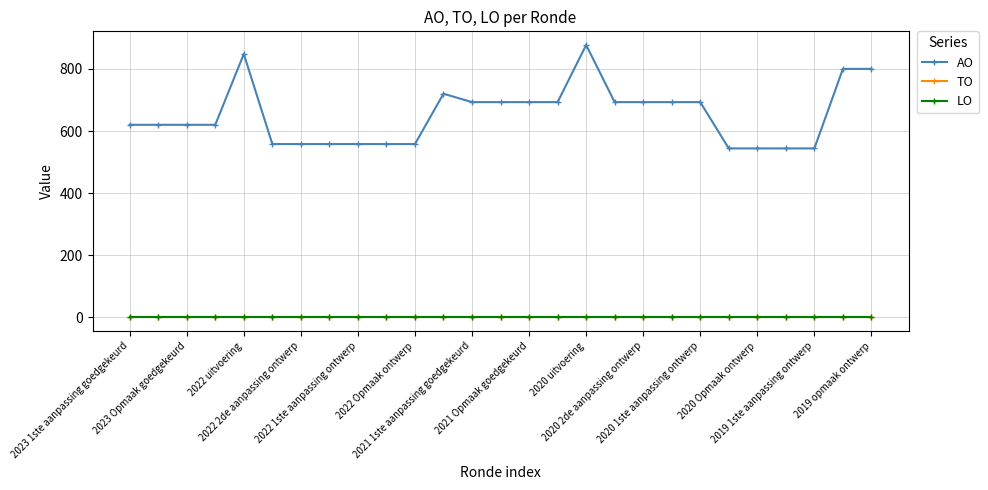

Does the chart have visible grid lines?

Yes